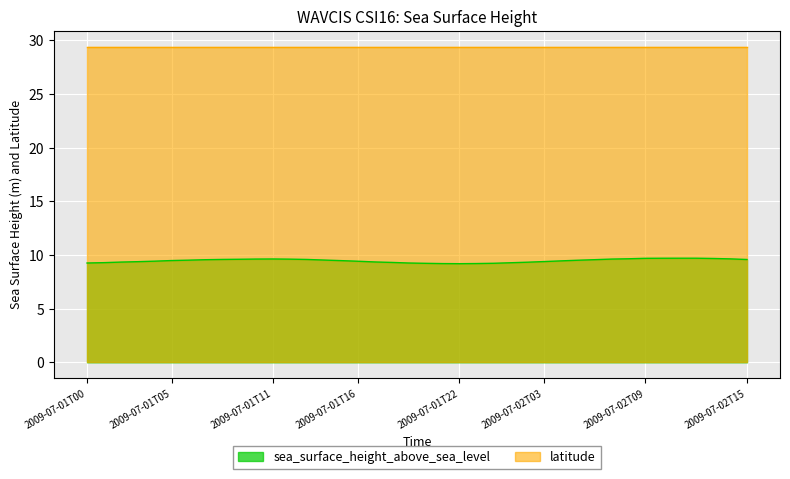

What is the value of the 10th point from the left?

9.6